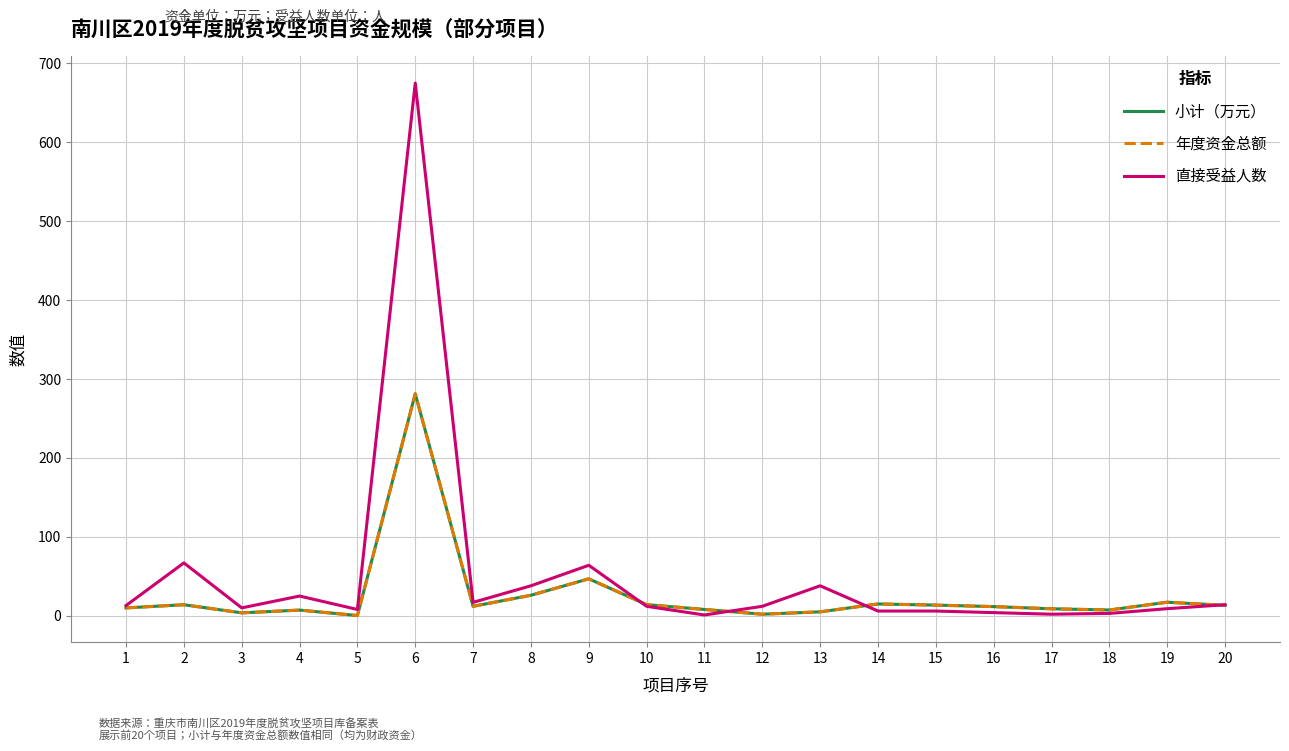

Does the chart display data point markers on the line(s)?

No